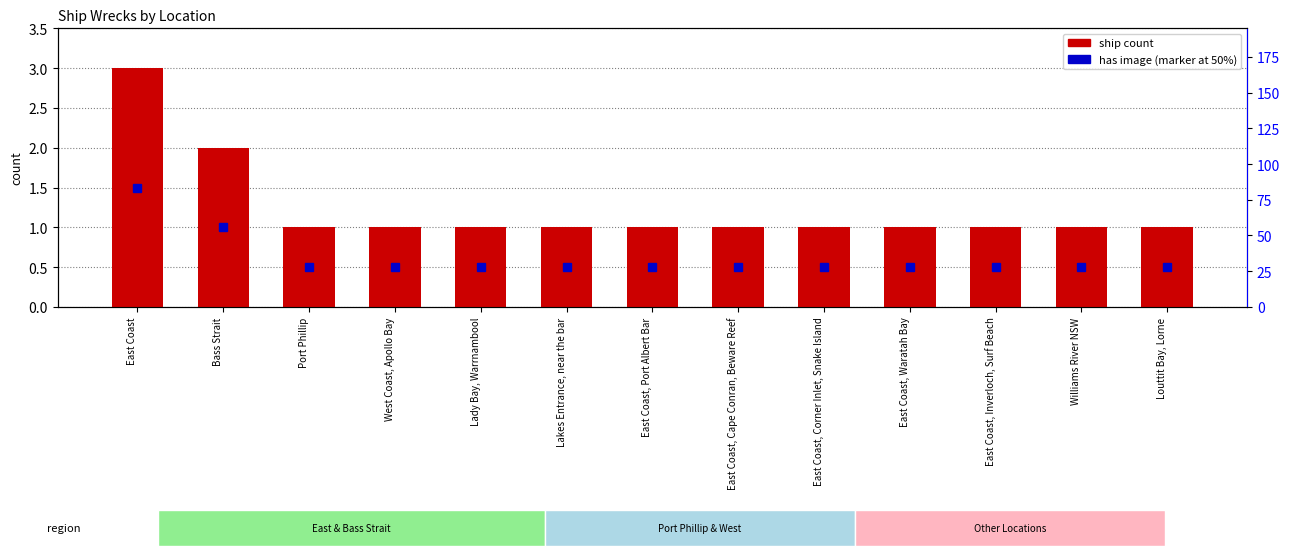

What is the average value?

1